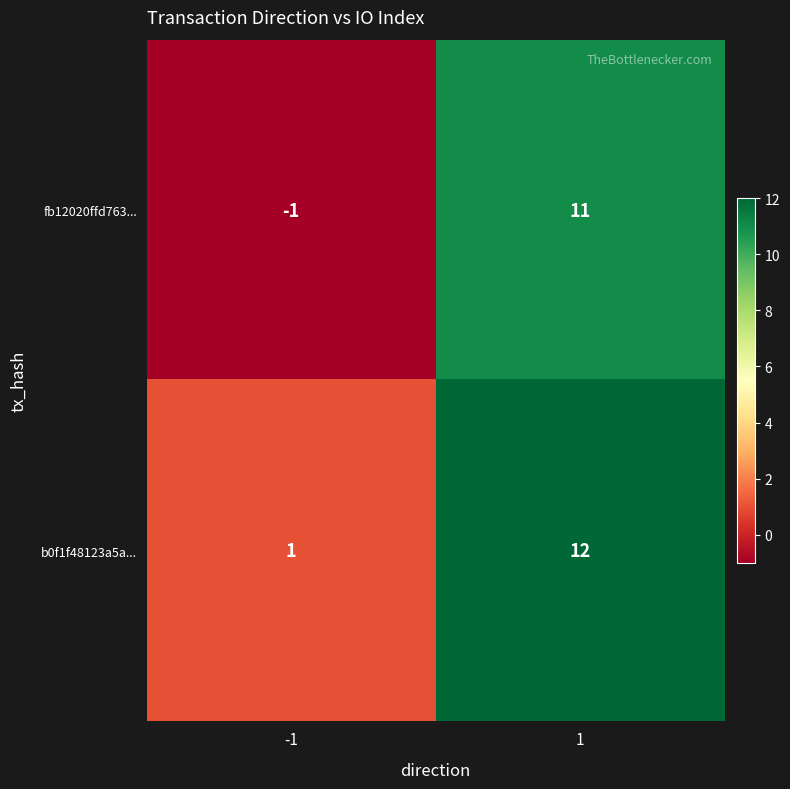

Rank the series by their average value, from highest to lowest.

b0f1f48123a5a..., fb12020ffd763...